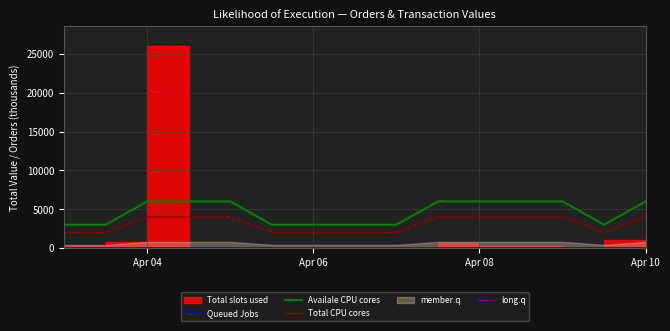

The value of Total CPU cores at Apr 04 is 2306. True or false?

False